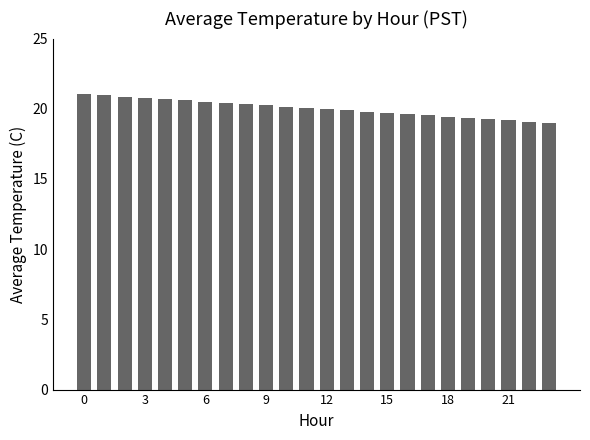

What is the value of the 15th bar from the left?

19.8